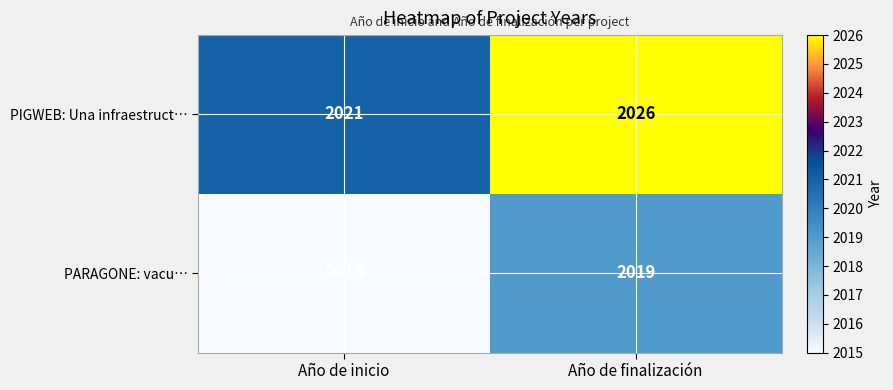

At which category does the chart reach its peak across all series?

Año de finalización